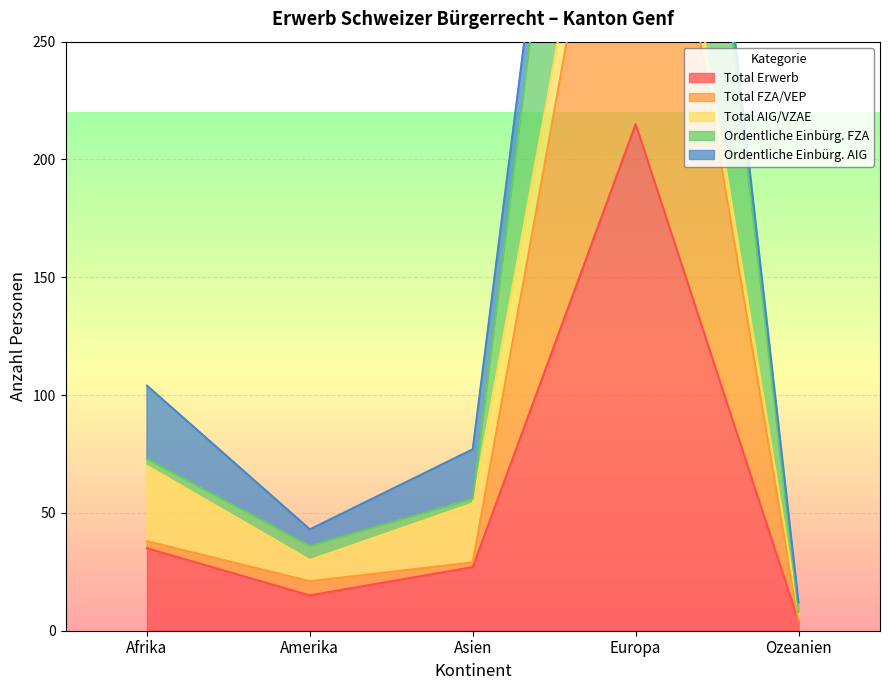

Which series has the largest total across all categories?

Ordentliche Einbürg. FZA